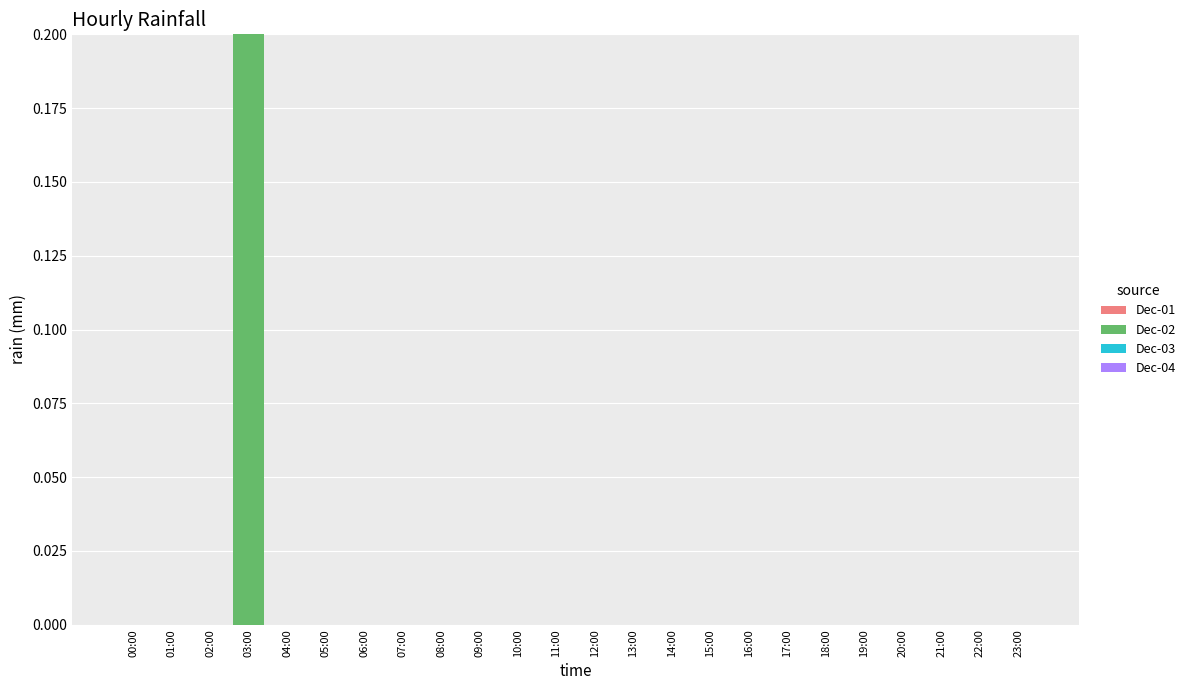

The value at 14:00 is -0.1. True or false?

False